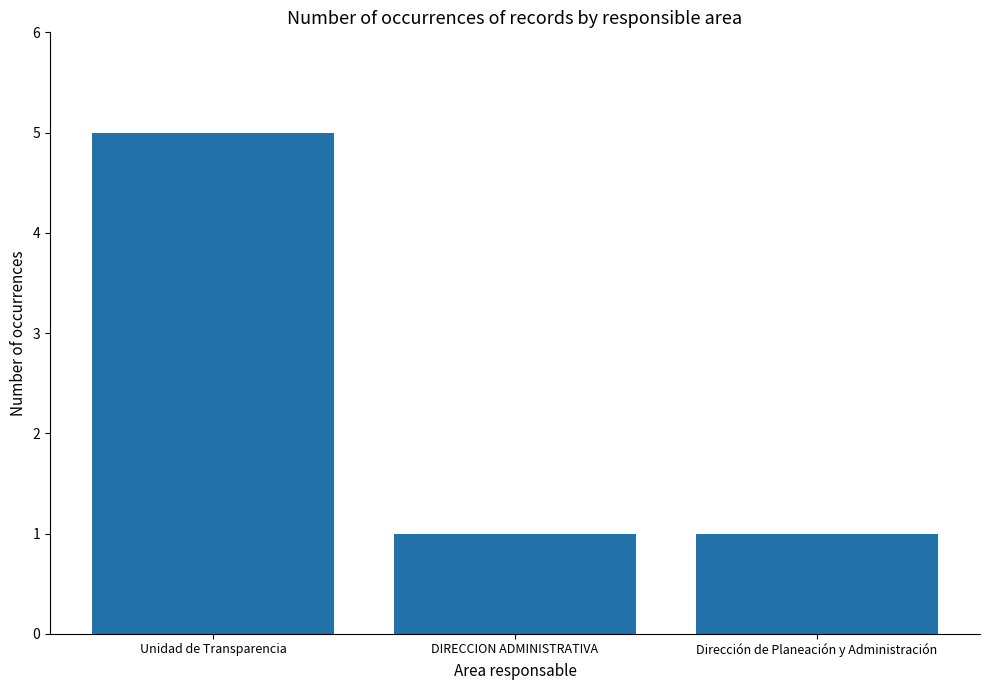

Reading left to right, extract all data points from this chart.

5	1	1